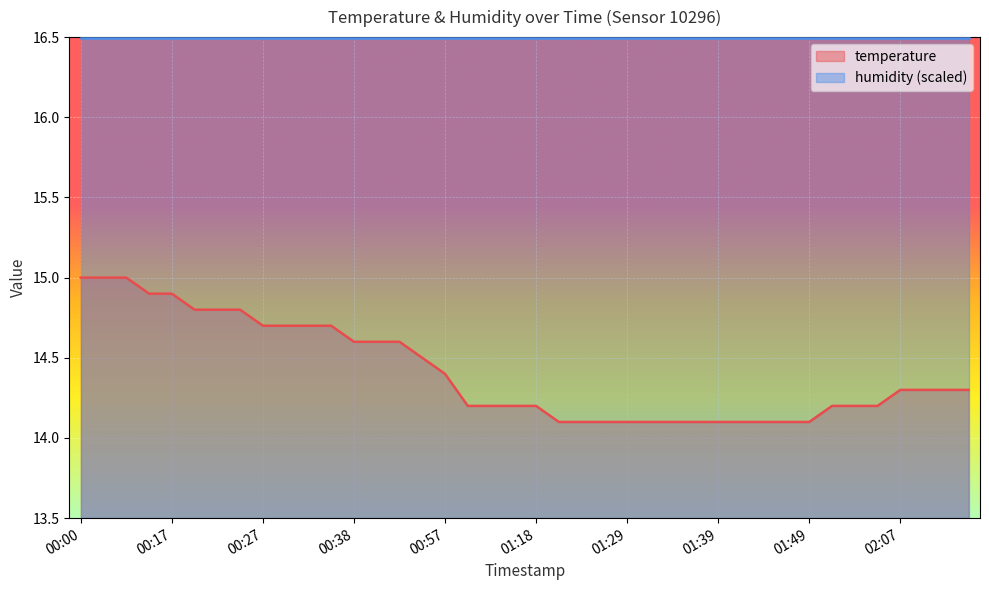

How many lines are shown in the chart?

2